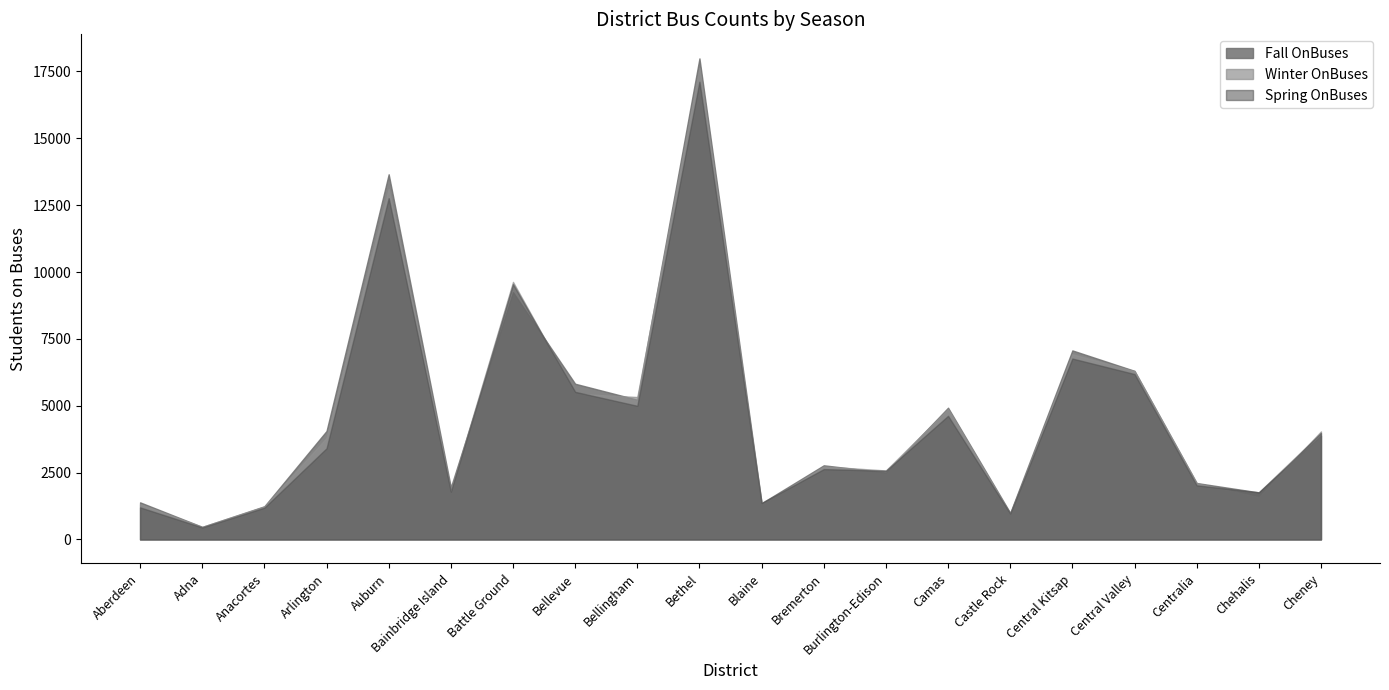

What is the sum of all Winter OnBuses values?

93213